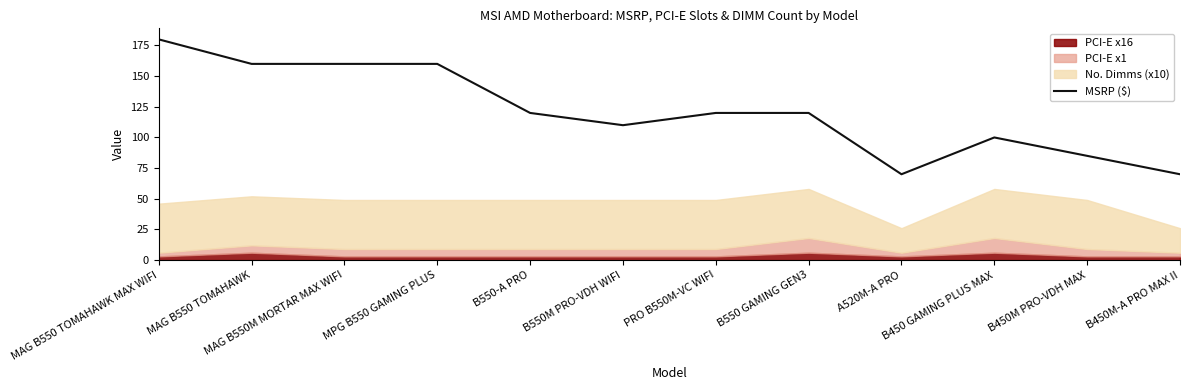

Where does the data first go above 119?

MAG B550 TOMAHAWK MAX WIFI